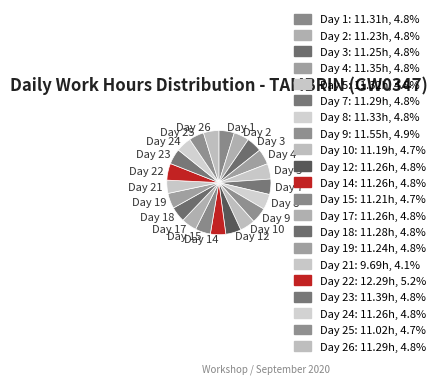

Does Day 3 represent more than half of the total?

No